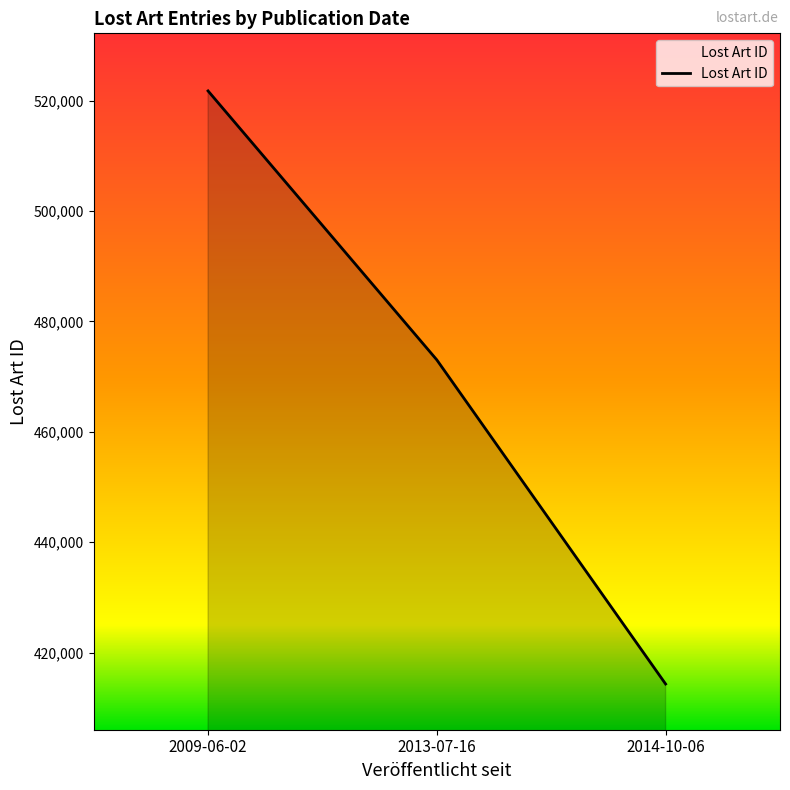

Count the values in the range 414301 to 521774.

3